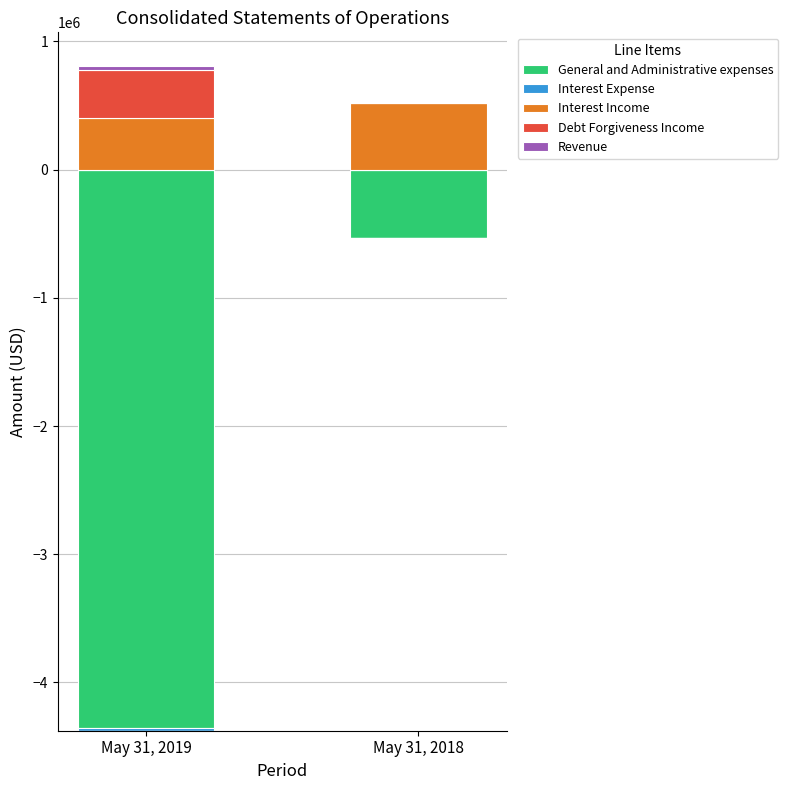

What is the difference between the maximum and minimum values in the Interest Income series?

117718